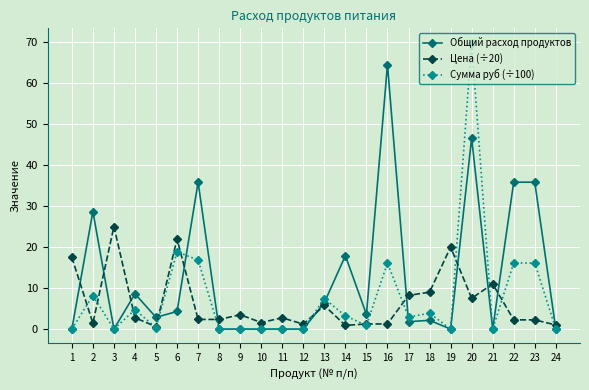

Which series changed the most between 3 and 24?

Цена (÷20)